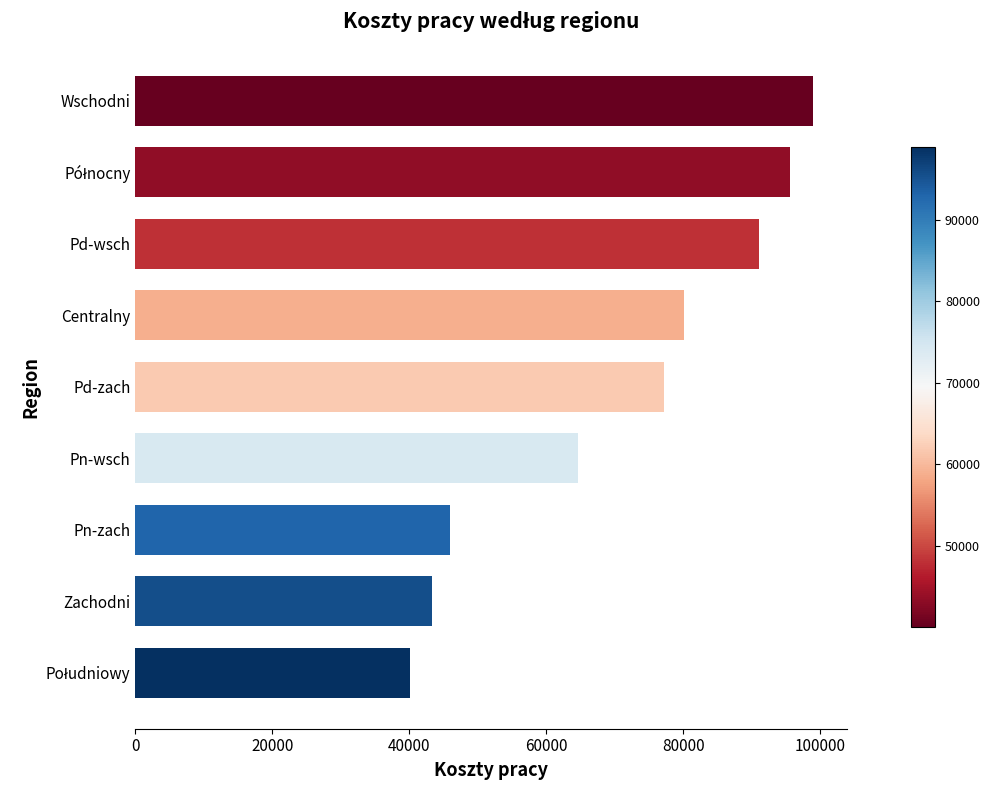

What is the difference between the maximum and minimum values?

58965